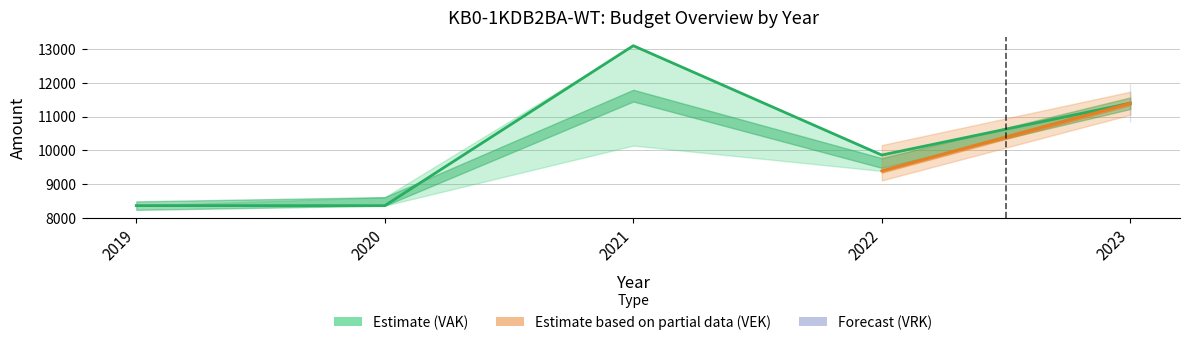

True or false: VRK and VEK intersect in this chart.

False